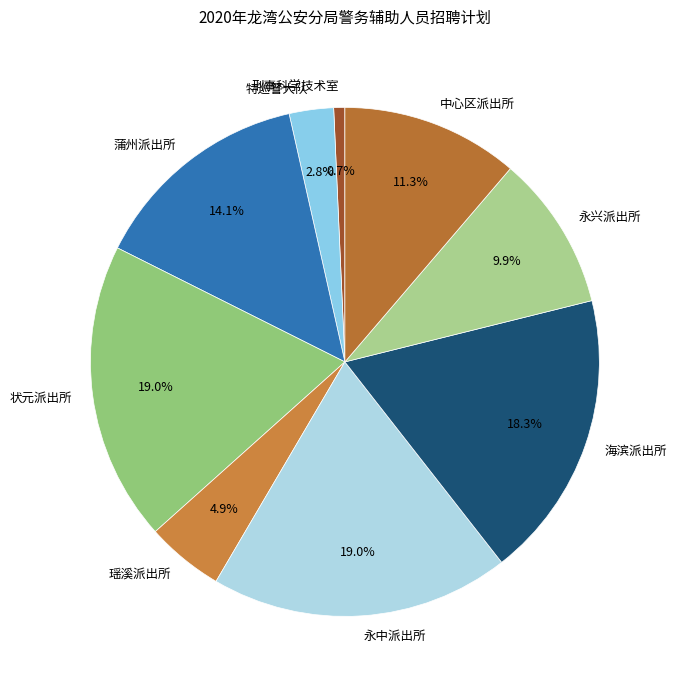

Do 永中派出所 and 特巡警大队 together represent more than half of the pie?

No